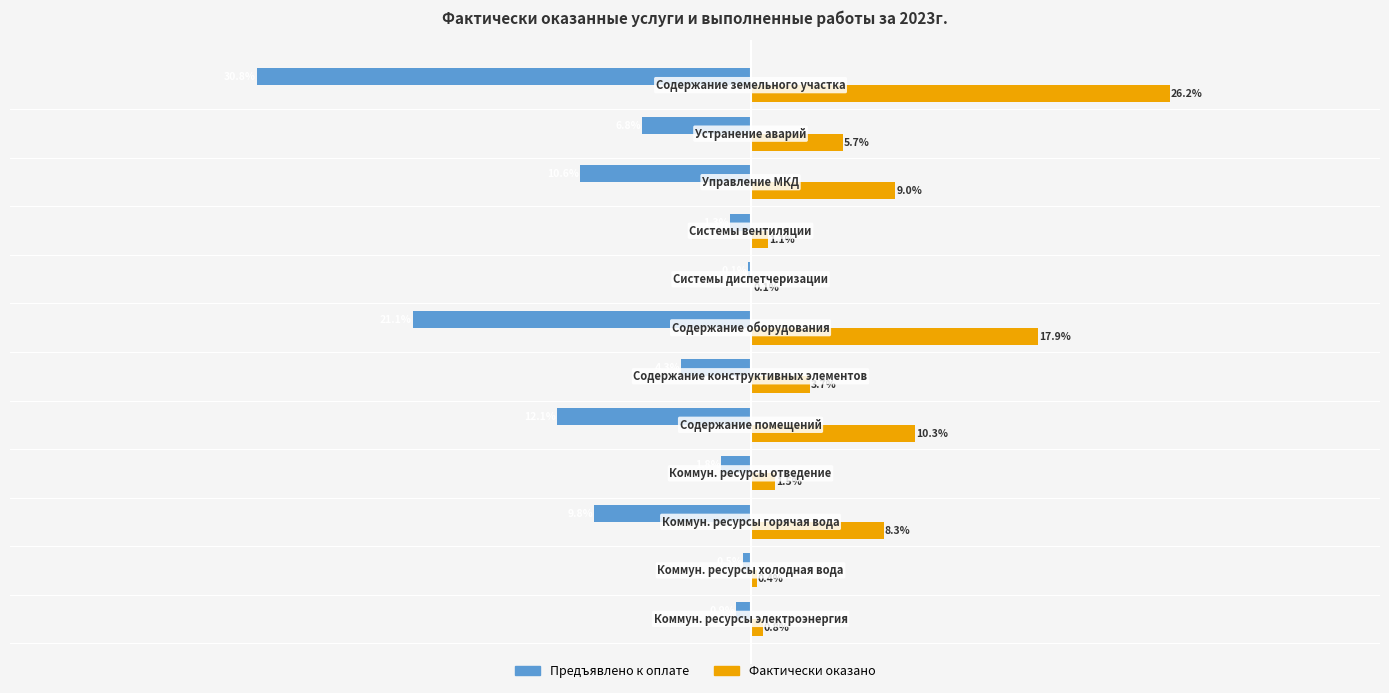

Which series has the largest total across all categories?

Фактически оказано